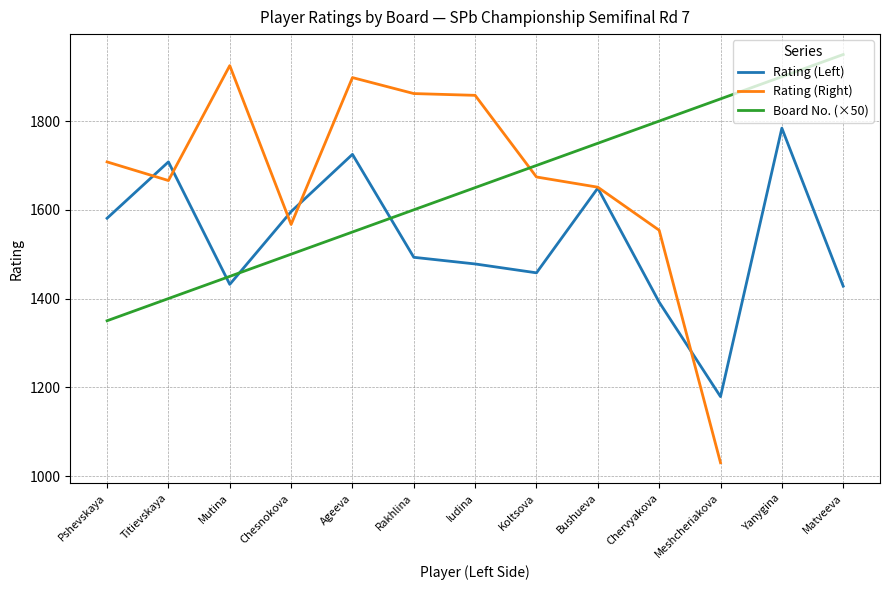

Does the chart have visible grid lines?

Yes